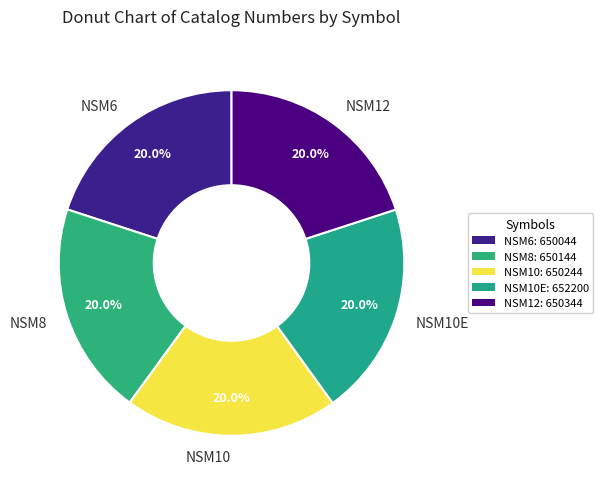

What percentage is the NSM12 slice, to the nearest percent?

20%